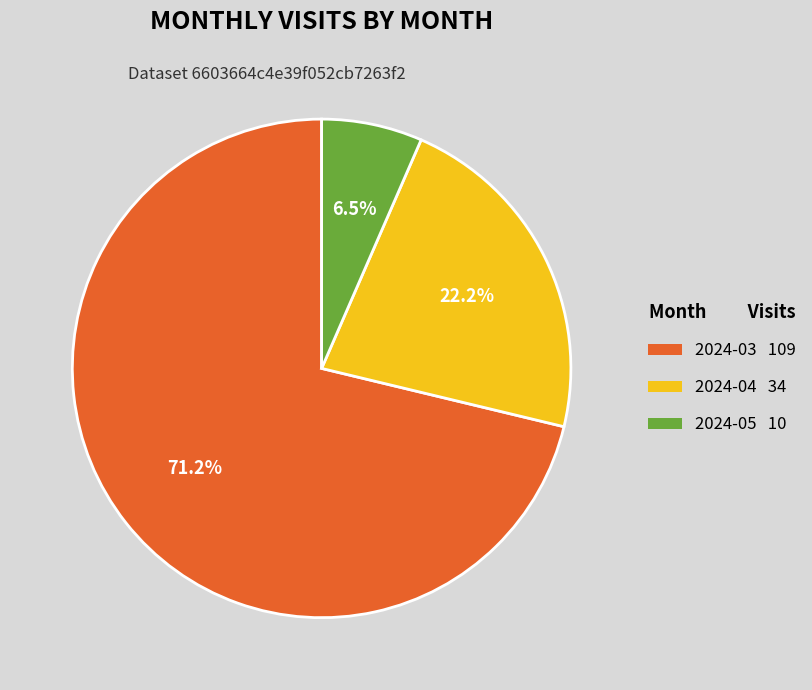

What is the ratio of the value at 2024-04 to the value at 2024-05?

3.4